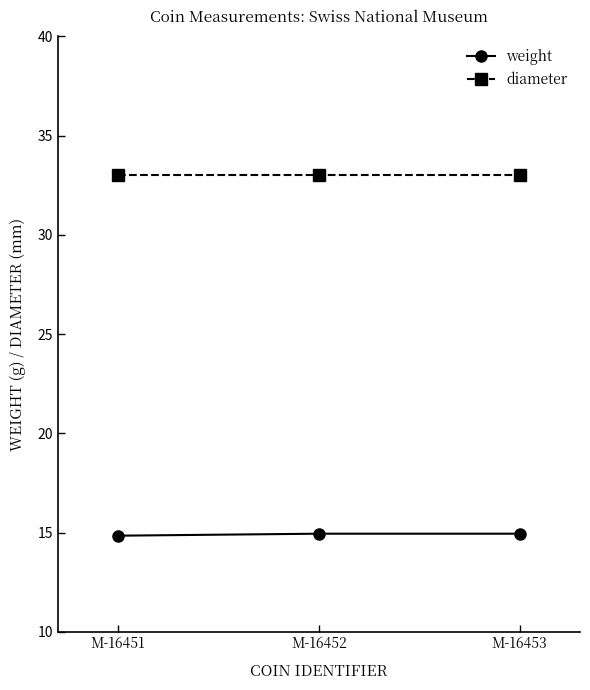

What is the greatest value displayed?

33.0